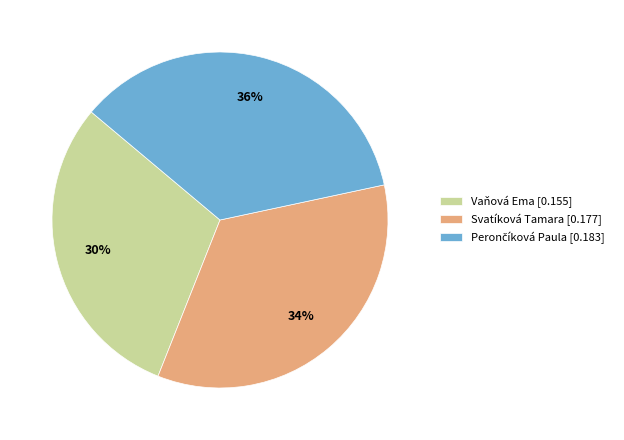

To the nearest percent, what percentage of the pie is Vaňová Ema?

30%